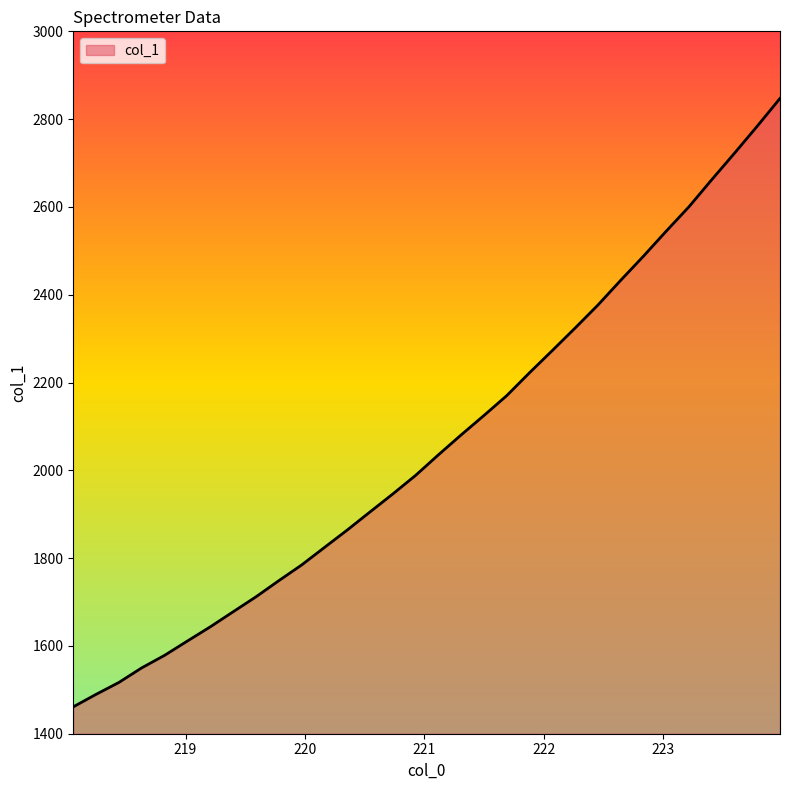

What is the average value?

2062.0